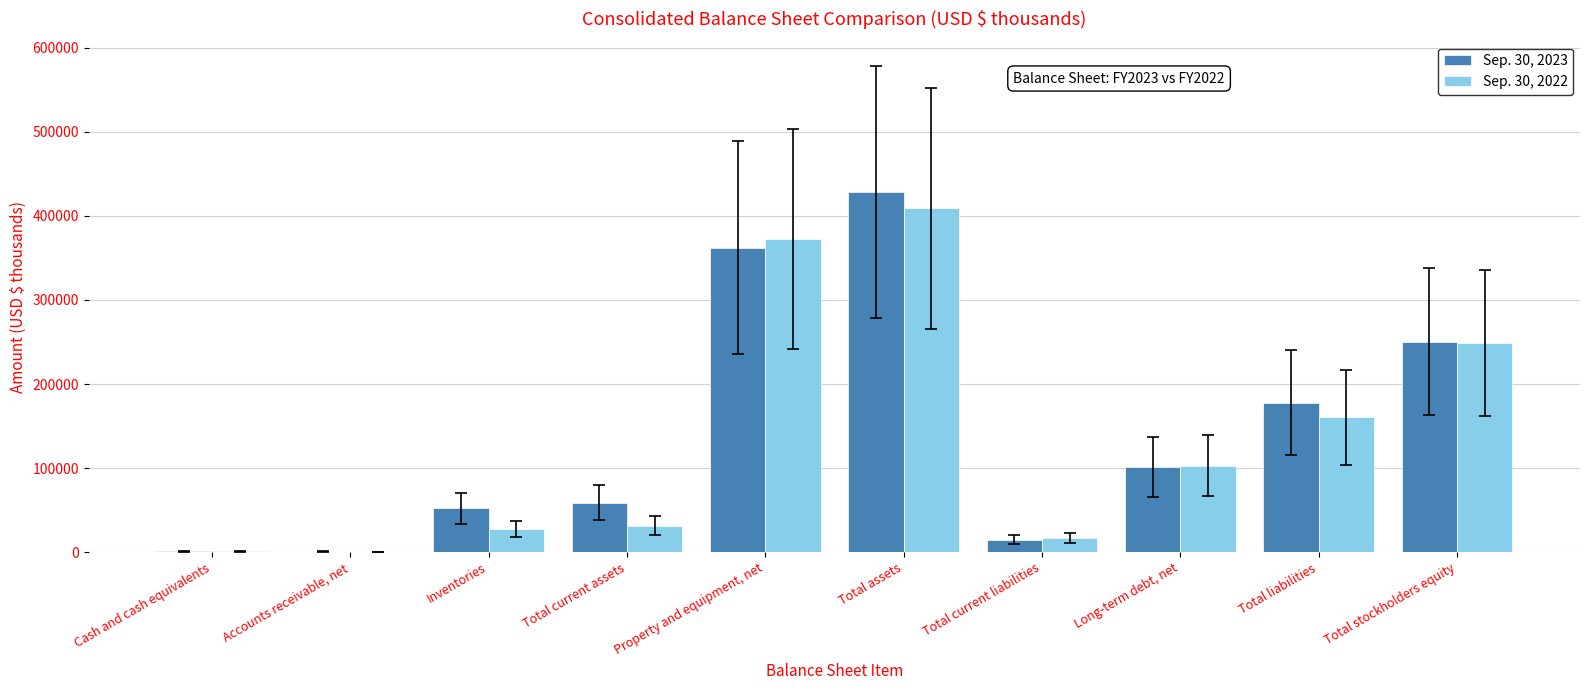

Is the value of Sep. 30, 2022 at Total stockholders equity greater than the value of Sep. 30, 2023 at Long-term debt, net?

Yes